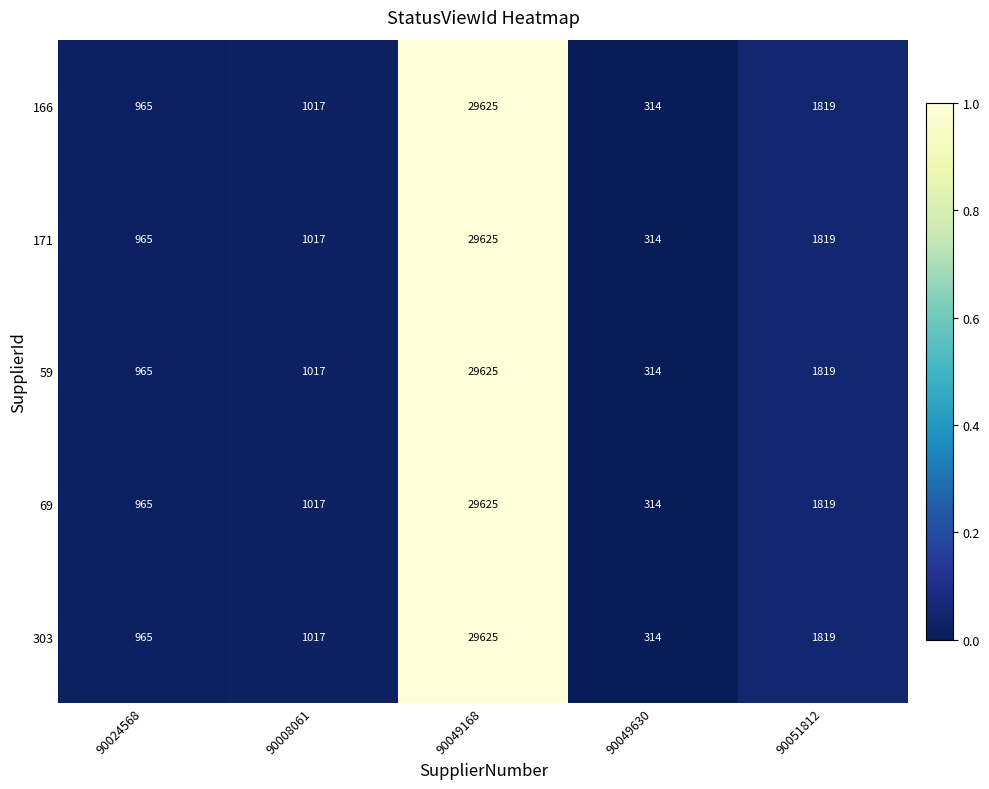

Which category has the lowest value across all series?

90049630